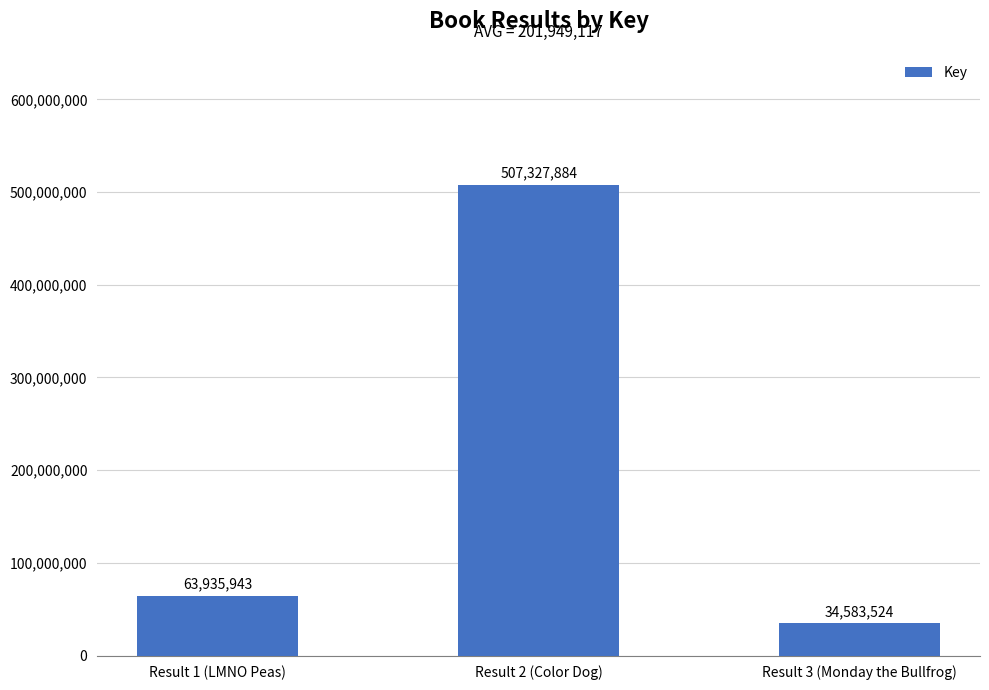

Reading left to right, what are all the values shown in this chart?

Result 1 (LMNO Peas)=63935943	Result 2 (Color Dog)=507327884	Result 3 (Monday the Bullfrog)=34583524